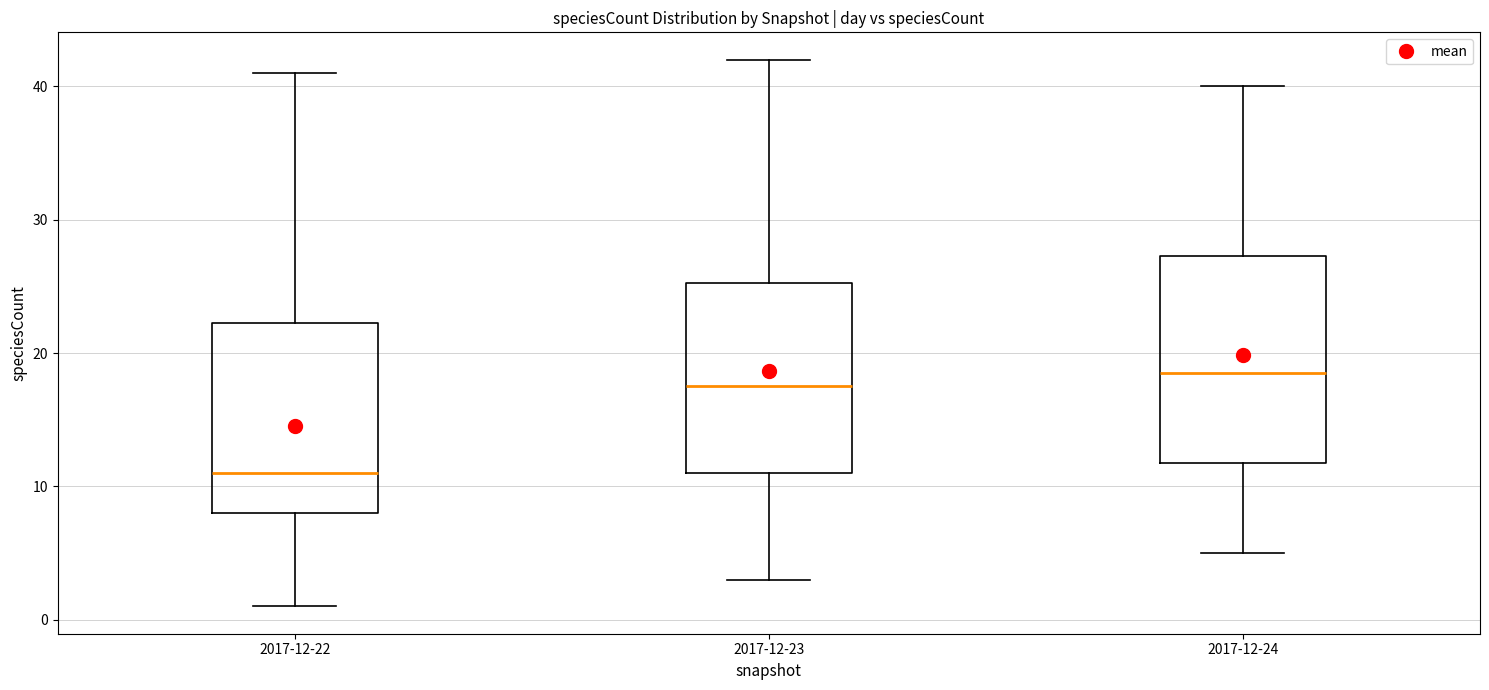

Reading left to right, read every box against the y-axis: the position of its median line, the range the box covers, and the ends of its whiskers. The values are not printed on the chart, so give them approximately, as read against the axis.

2017-12-22: median 11, box 8 to 22, whiskers 1 to 41
2017-12-23: median 18, box 11 to 25, whiskers 3 to 42
2017-12-24: median 19, box 12 to 27, whiskers 5 to 40